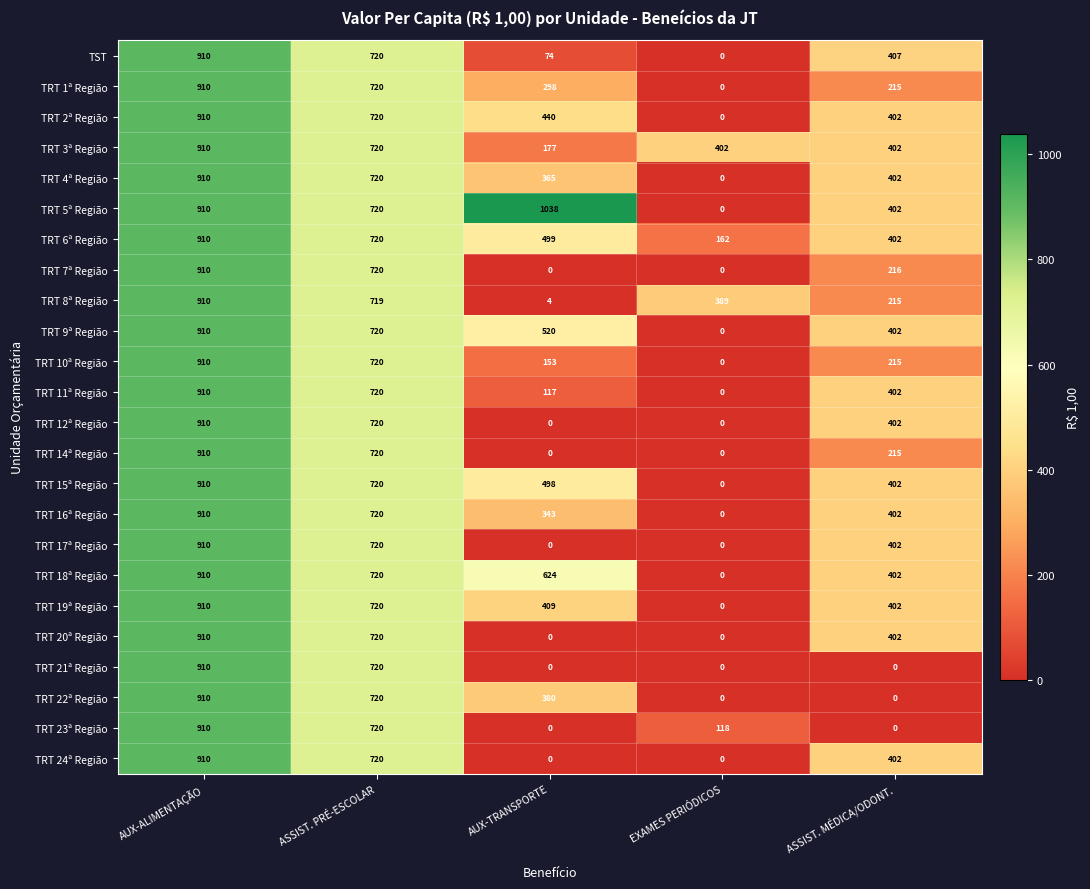

The TRT 4ª Região series shows 910 at AUX-ALIMENTAÇÃO. True or false?

True